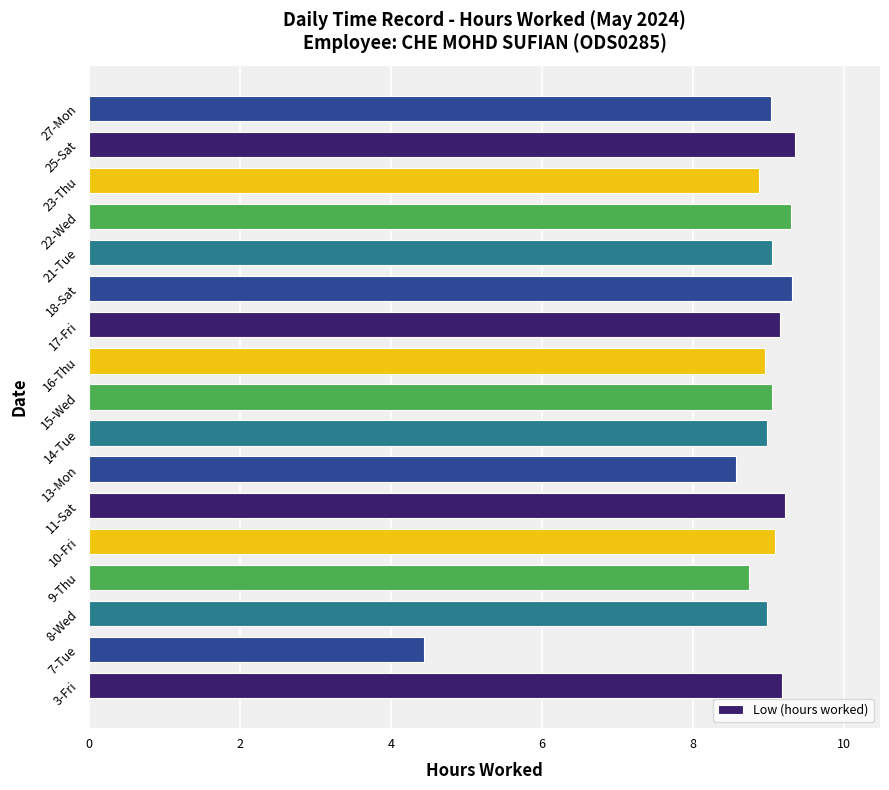

How many data points does each series have?

17